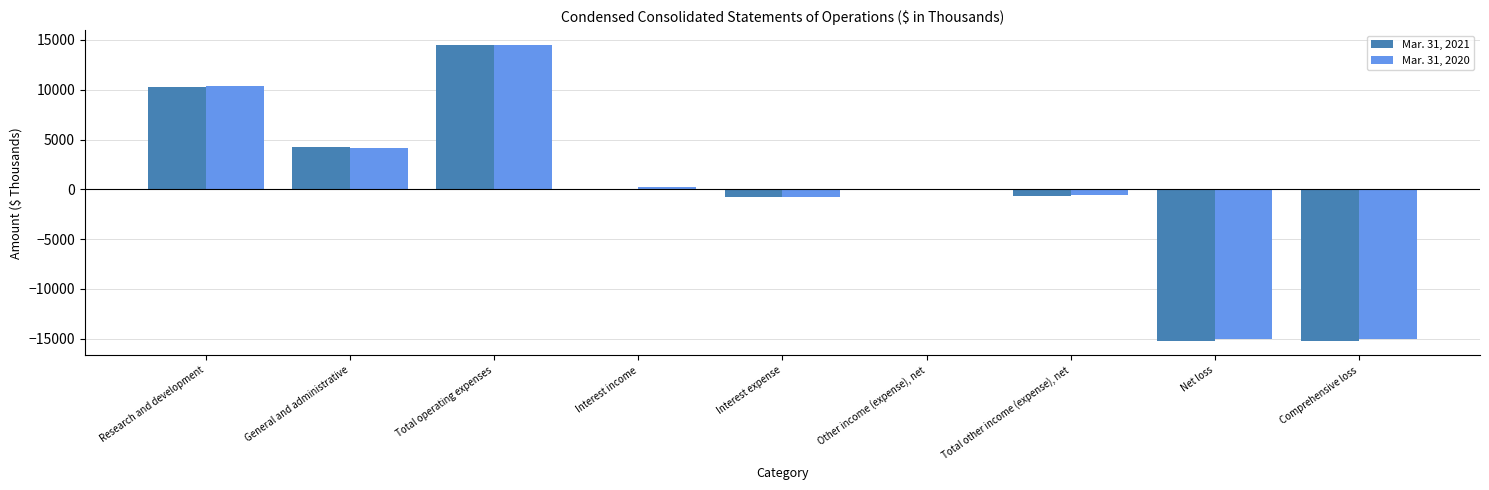

What is the approximate value of Mar. 31, 2020 at Total other income (expense), net?

-549